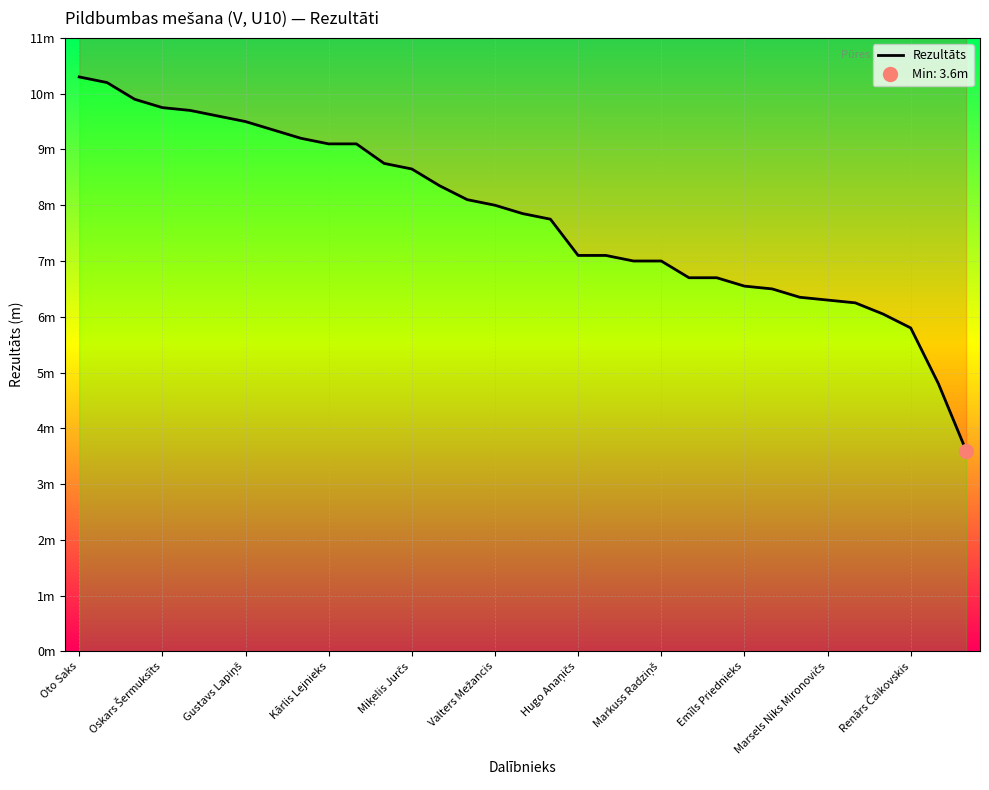

How many data points are less than 7?

11